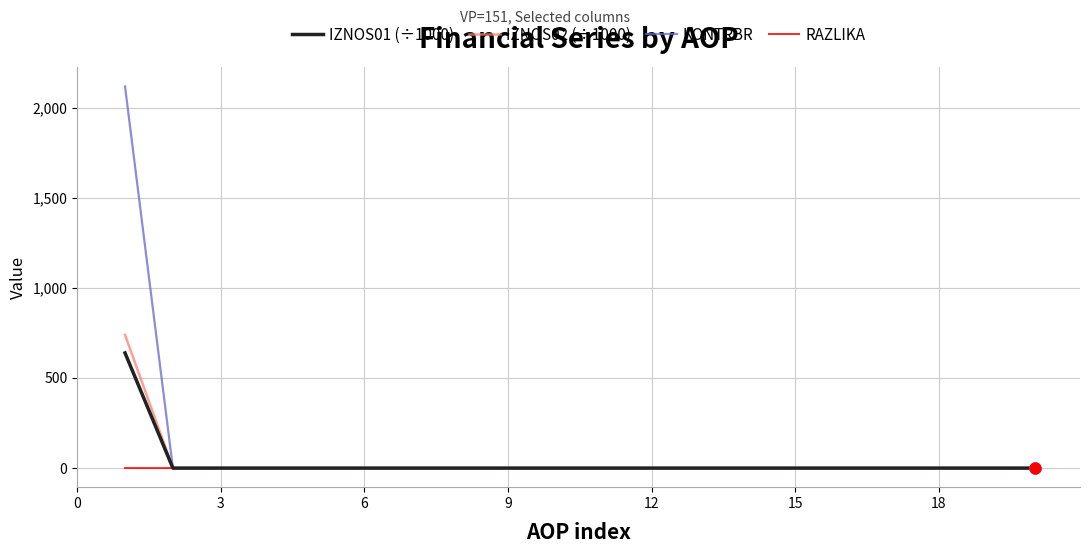

What are all the series names shown in the legend?

IZNOS01 (÷1000), IZNOS02 (÷1000), KONTRBR, RAZLIKA